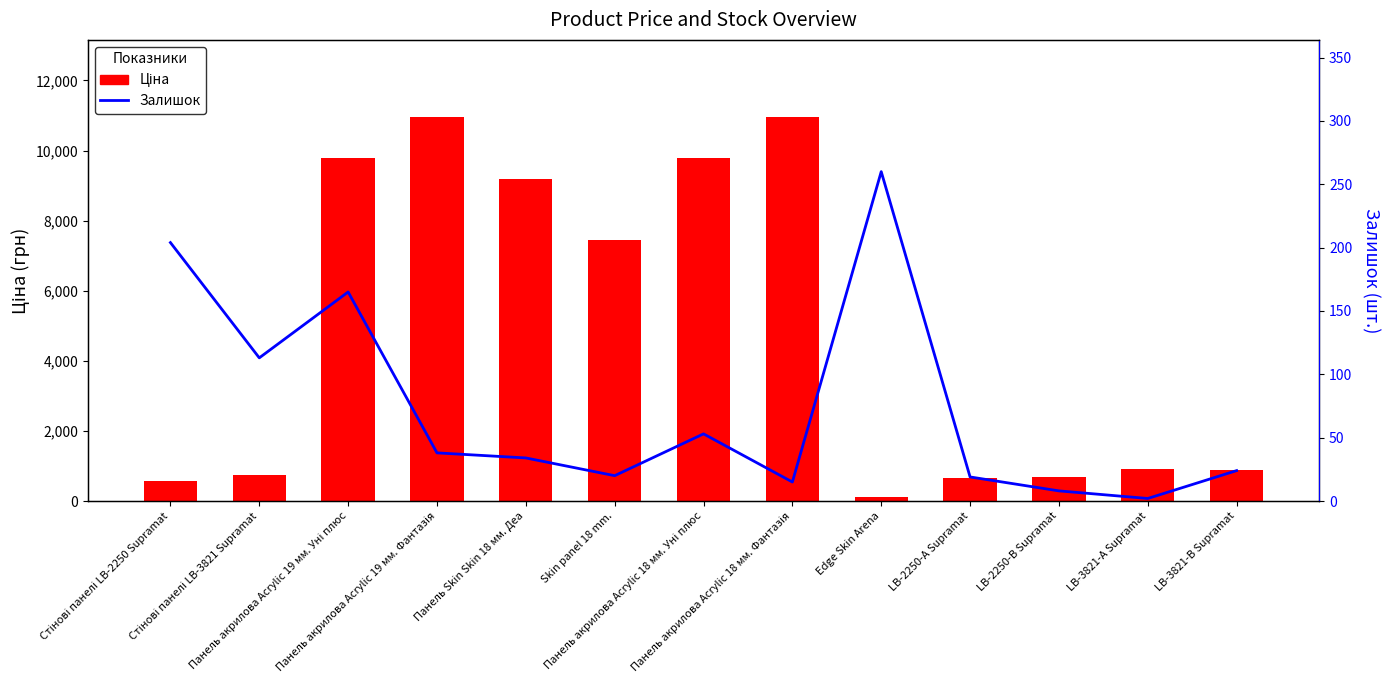

Is the value of Залишок at LB-3821-В Supramat greater than the value of Ціна at Панель акрилова Acrylic 18 мм. Фантазія?

No